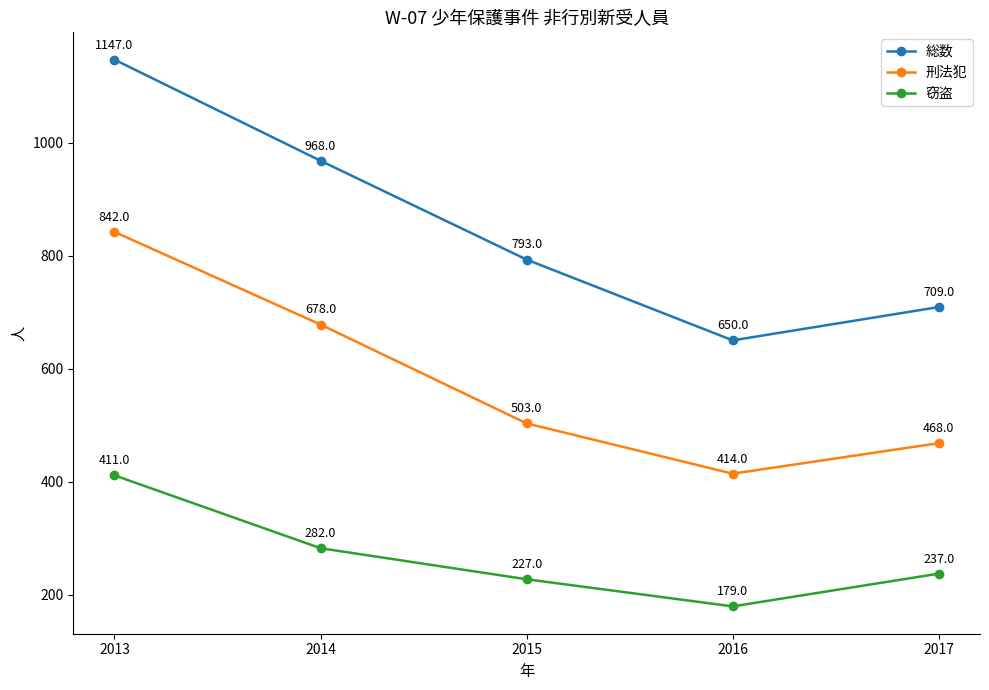

Does the chart display data point markers on the line(s)?

Yes